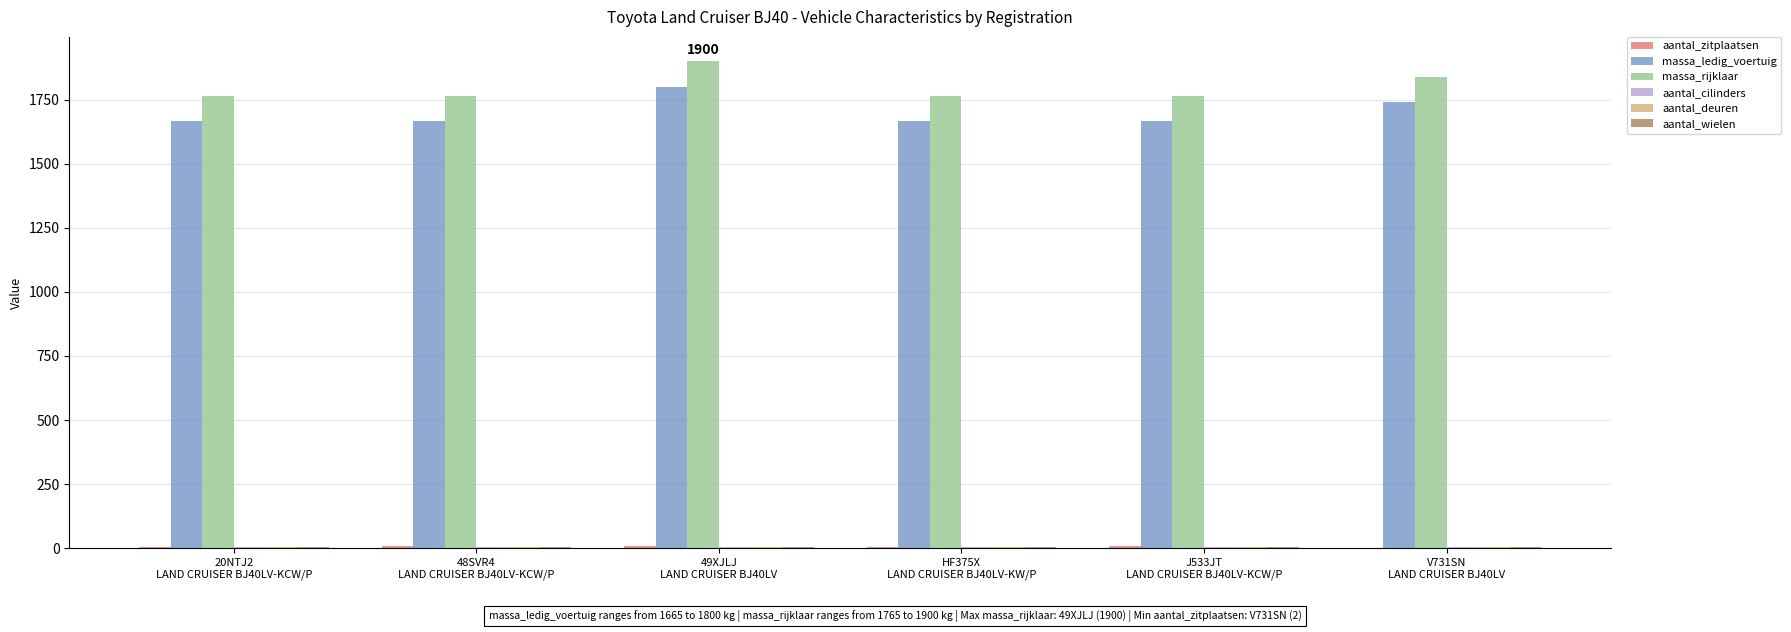

Which series has the largest total across all categories?

massa_rijklaar